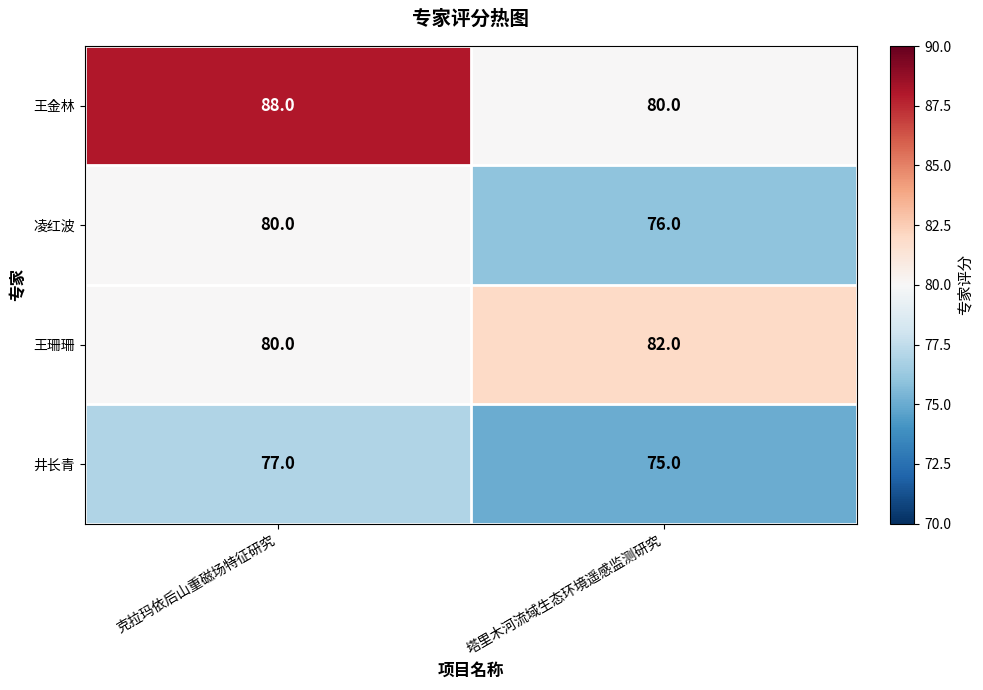

Rank the series by their maximum value, from highest to lowest.

王金林, 王珊珊, 凌红波, 井长青